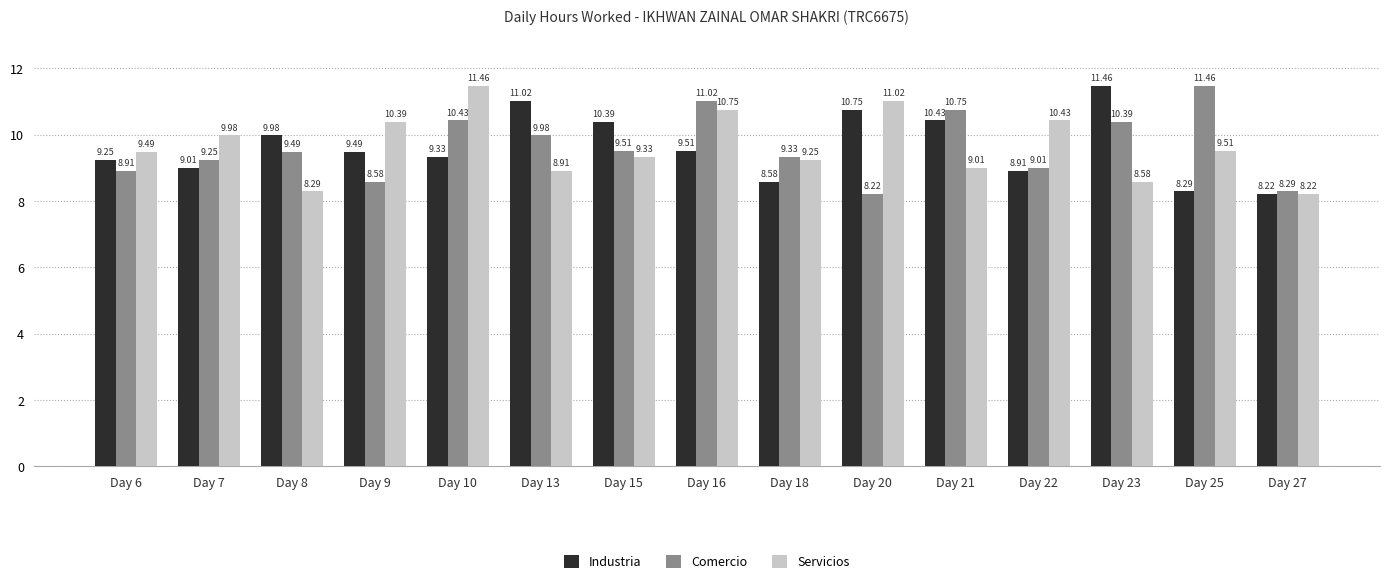

What is the difference between the highest and lowest values at Day 22?

1.5